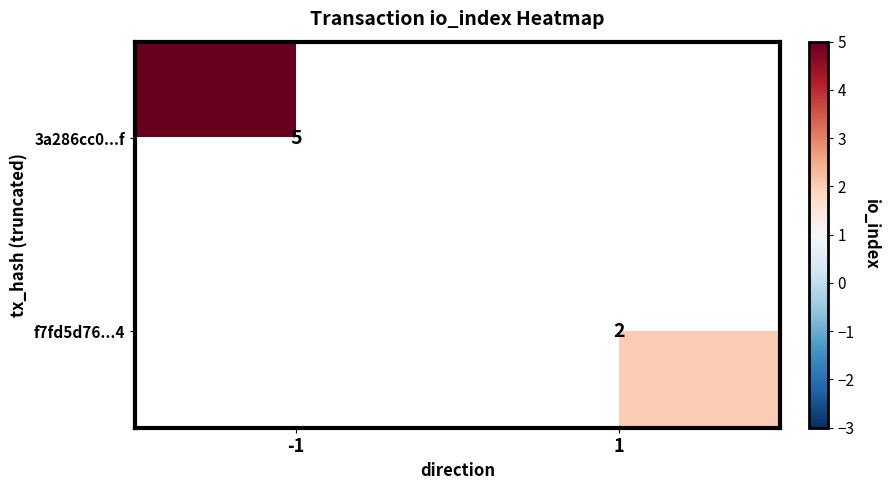

What is the spread (max minus min) of values at 1?

2